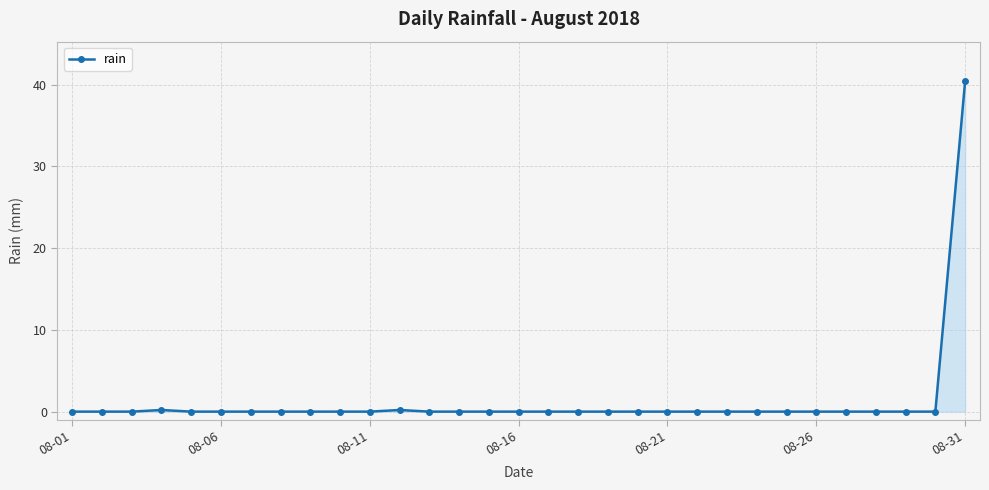

Does the chart have visible grid lines?

Yes